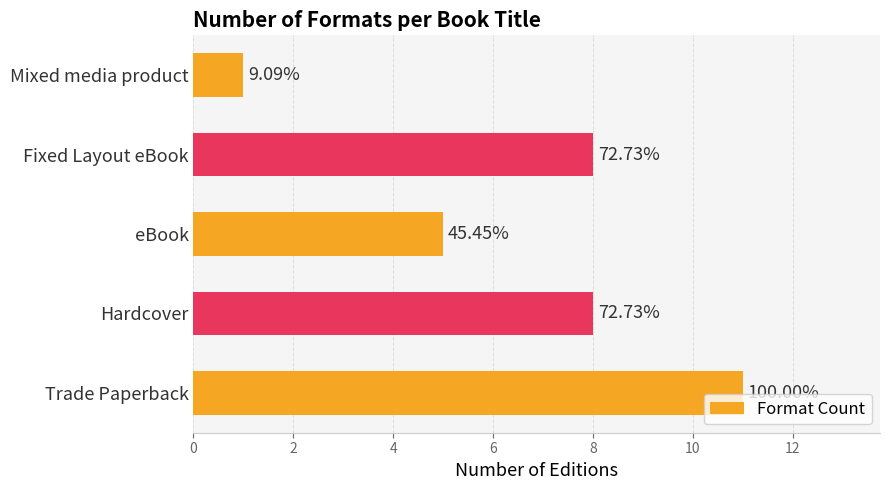

How many bars are there in total?

5